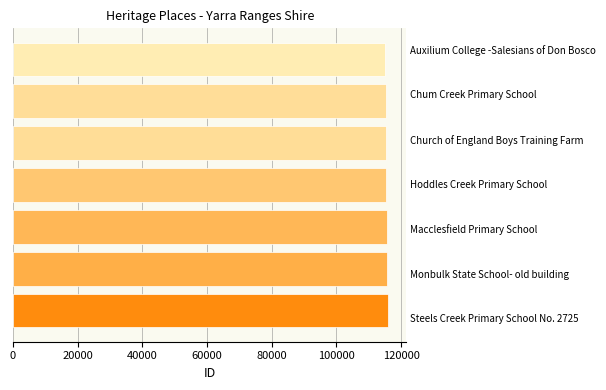

How many values are below 115390?

3